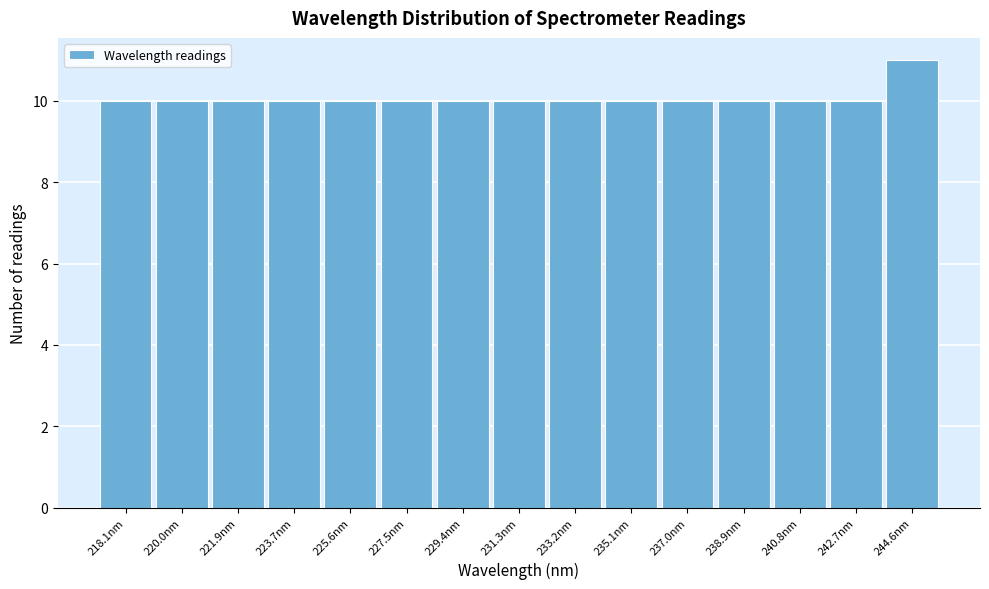

Reading right to left, transcribe all the data shown in this chart.

244.6nm=11	242.7nm=10	240.8nm=10	238.9nm=10	237.0nm=10	235.1nm=10	233.2nm=10	231.3nm=10	229.4nm=10	227.5nm=10	225.6nm=10	223.7nm=10	221.9nm=10	220.0nm=10	218.1nm=10